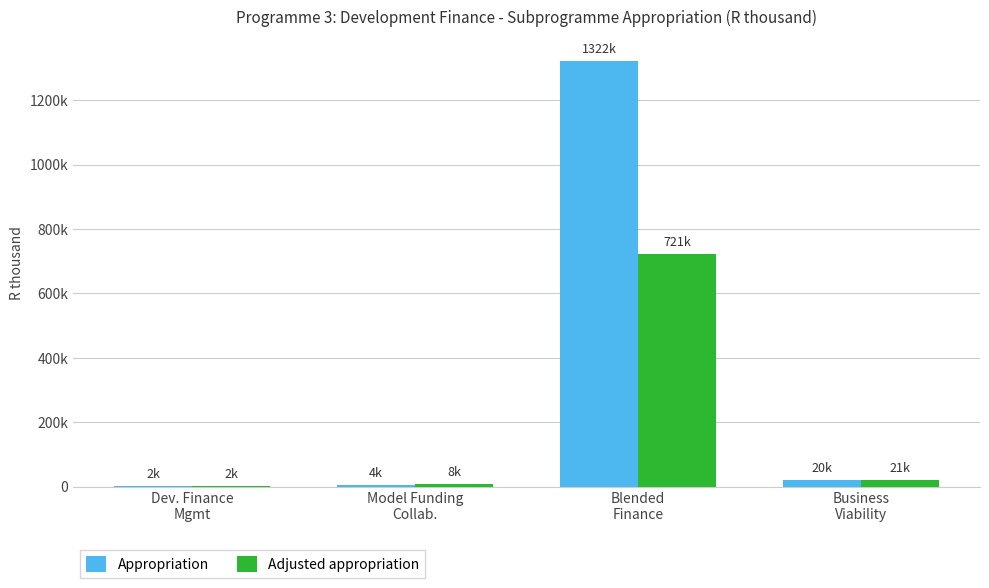

What is the difference between the Adjusted appropriation values at Blended
Finance and Dev. Finance
Mgmt?

719240